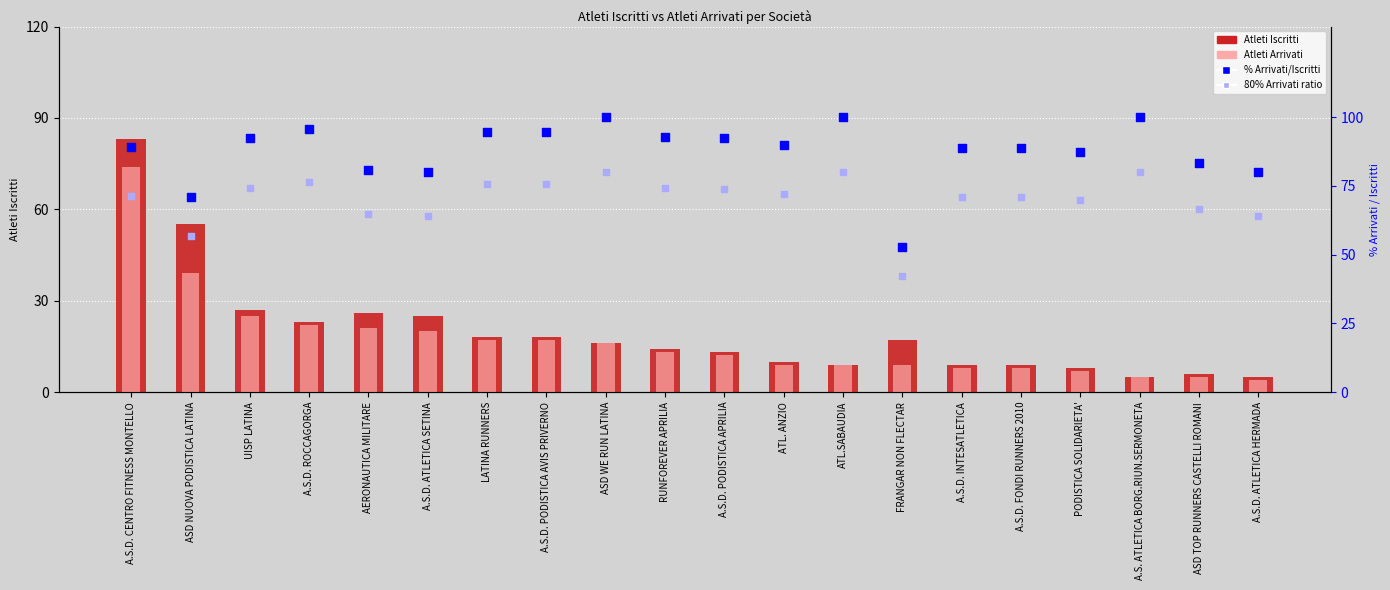

What are all the series names shown in the legend?

Atleti Iscritti, Atleti Arrivati, % Arrivati/Iscritti, 80% Arrivati ratio